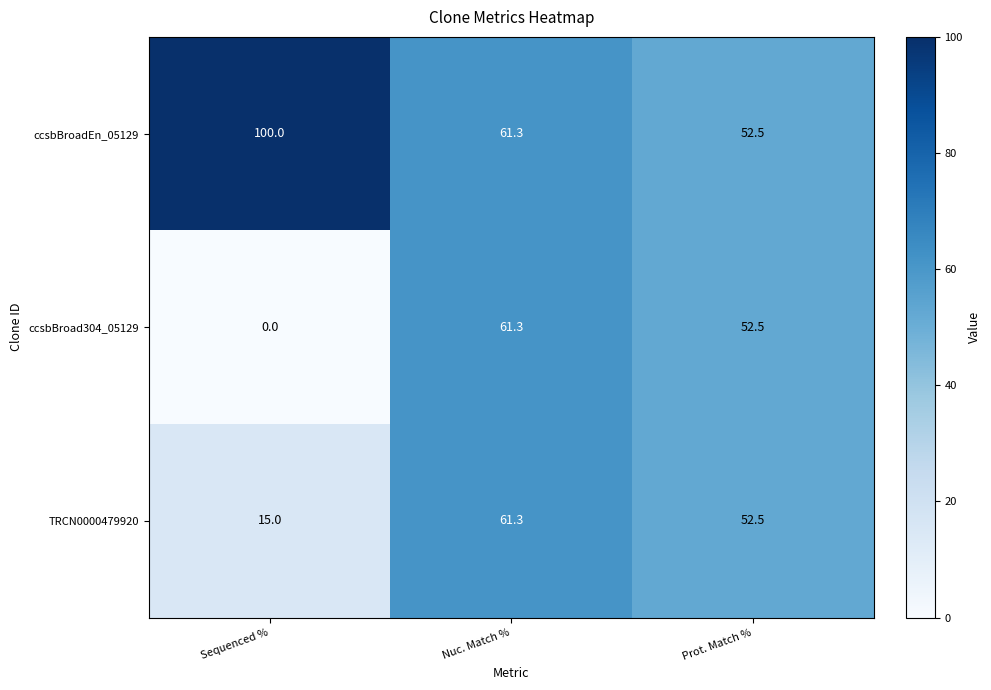

Is it true that TRCN0000479920 equals 52.5 at Prot. Match %?

True